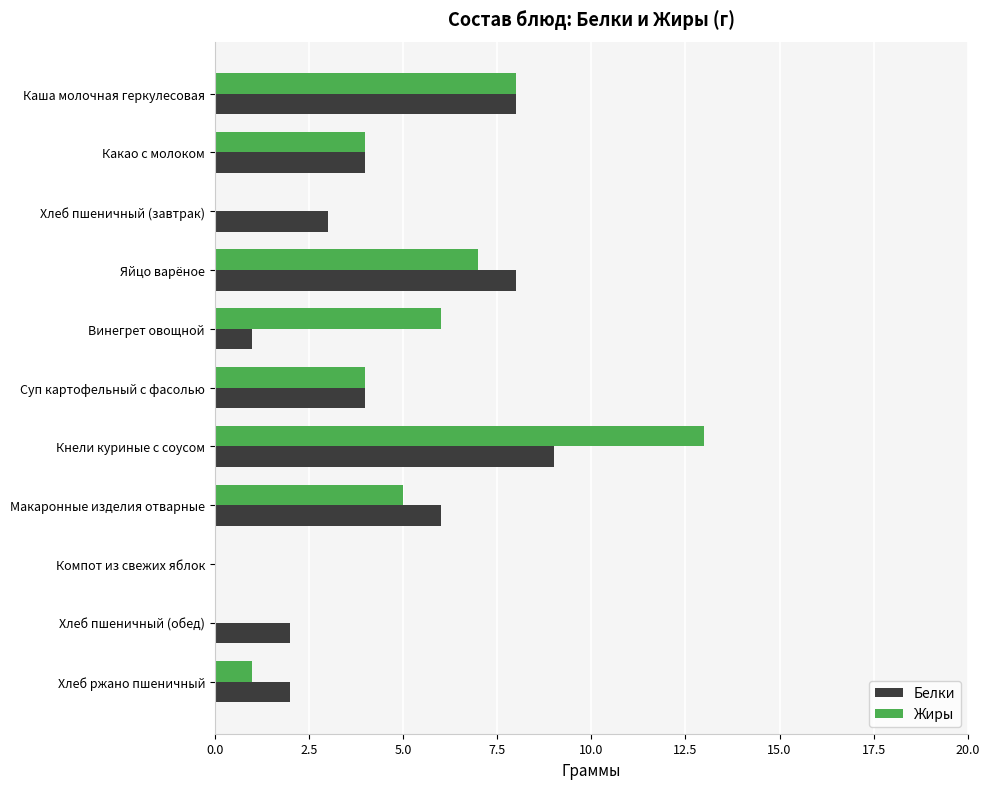

True or false: Белки has a value of 14 at Кнели куриные с соусом.

False